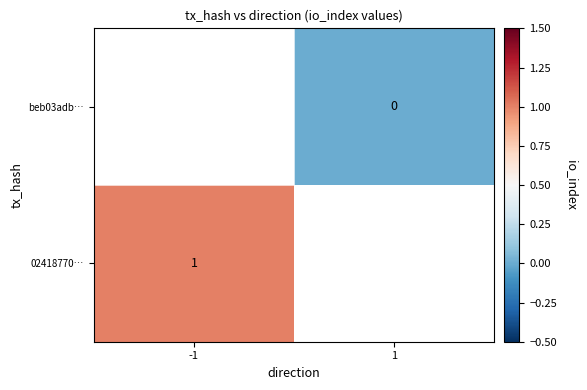

Is the value of beb03adb… at 1 greater than the value of 02418770… at -1?

No